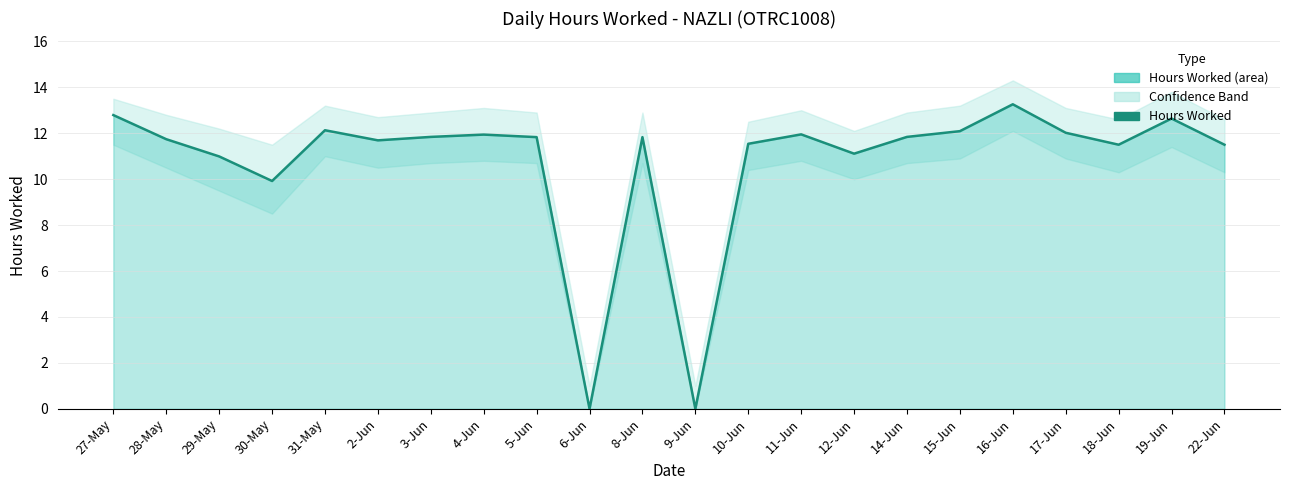

Read the value at 14-Jun.

11.8